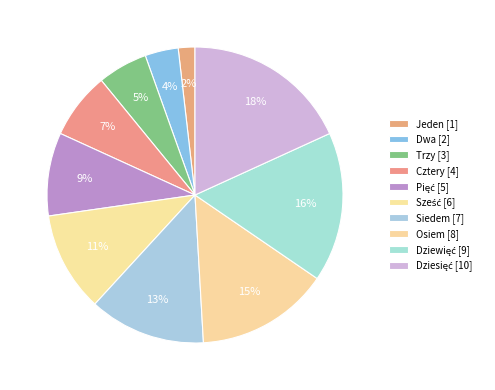

True or false: Osiem accounts for 22% of the total.

False